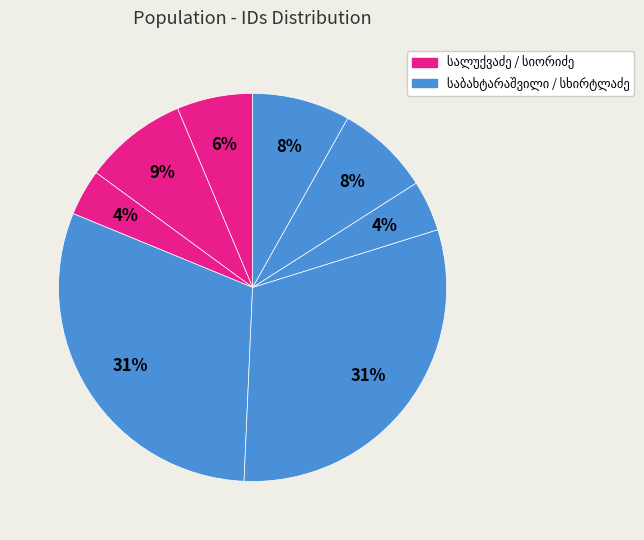

Combined, what portion of the pie is ნიკოლოზ დავითის ძე სხირტლაძე and ალექსანდრე სოლომონის ძე საბახტარაშვილი?

12.0%